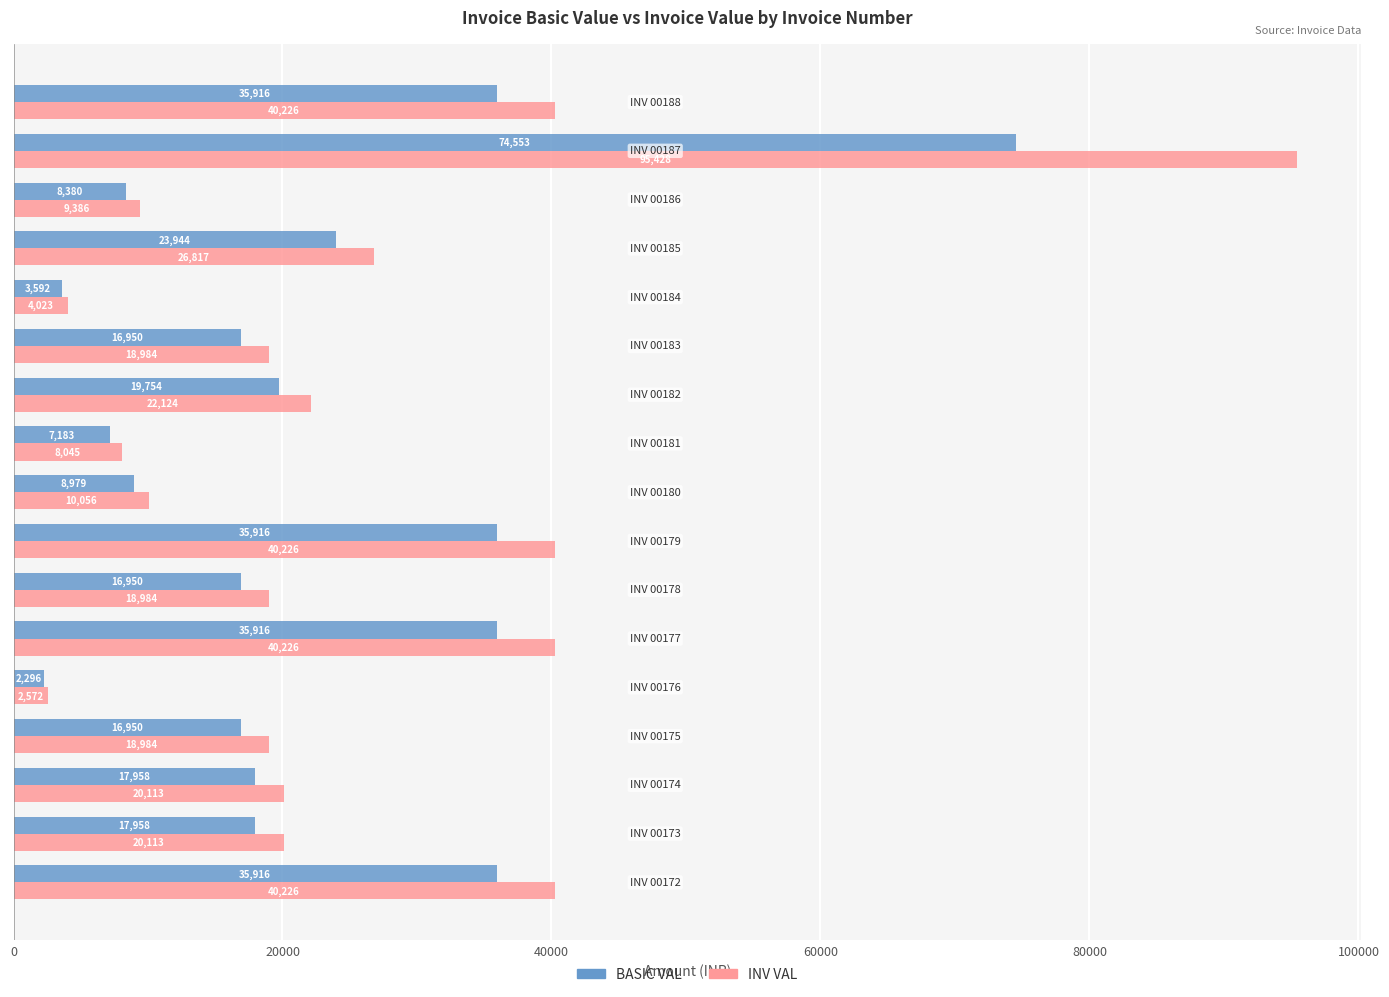

Which series has the widest spread of values?

INV VAL